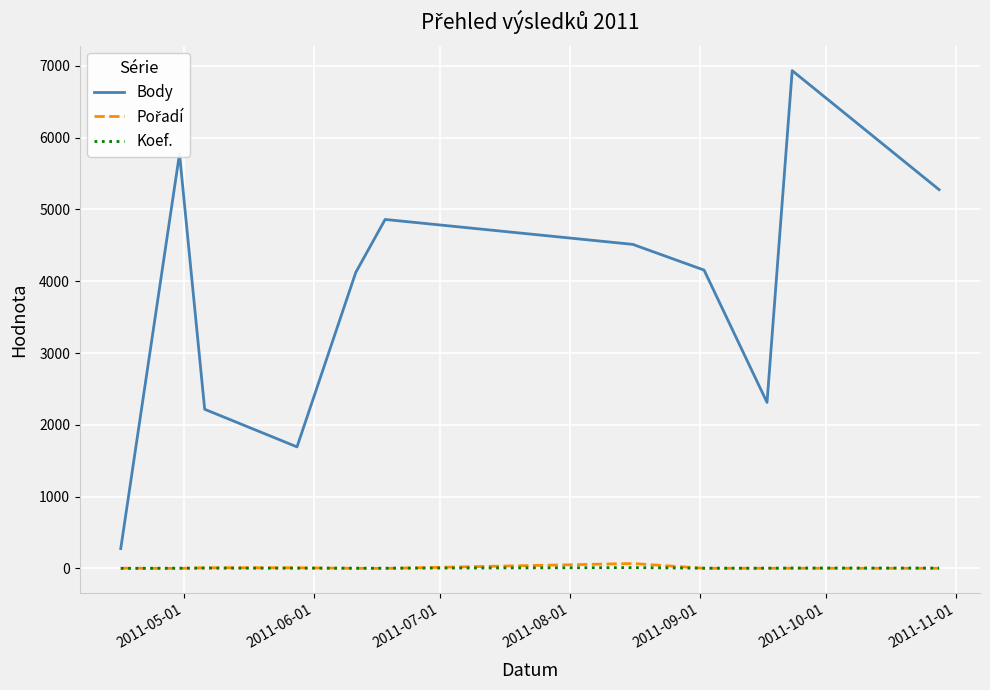

True or false: Body and Koef. intersect in this chart.

False